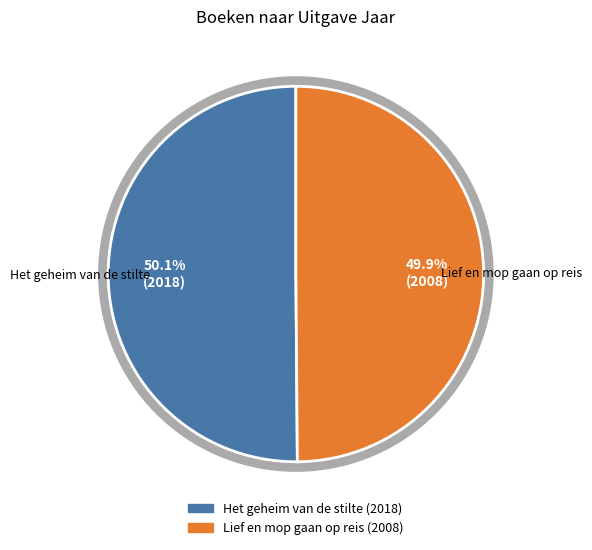

To the nearest percent, what portion does Lief en mop gaan op reis represent?

50%